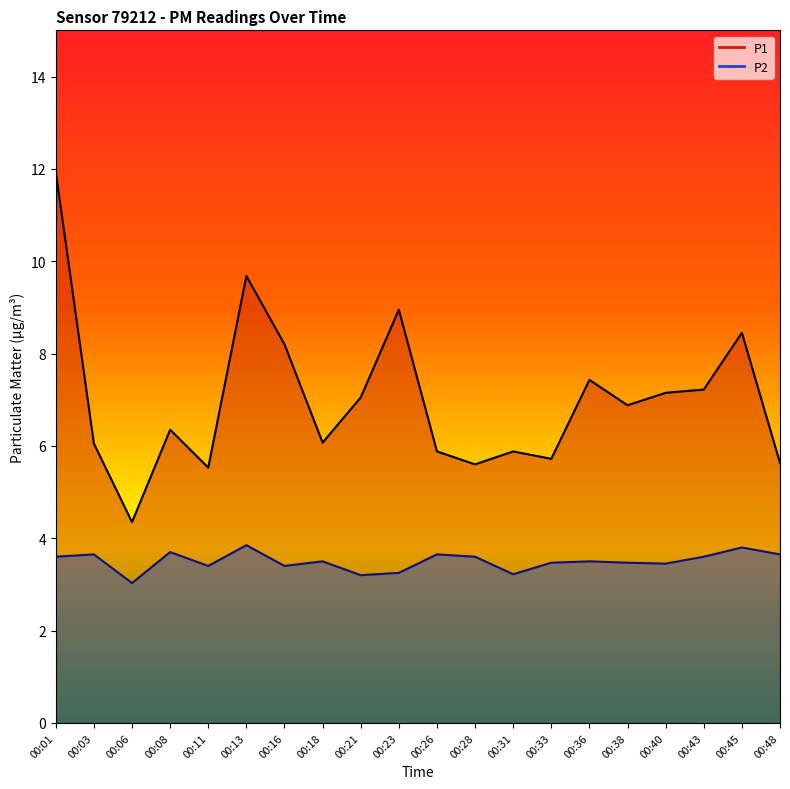

How many categories are shown in the chart?

20